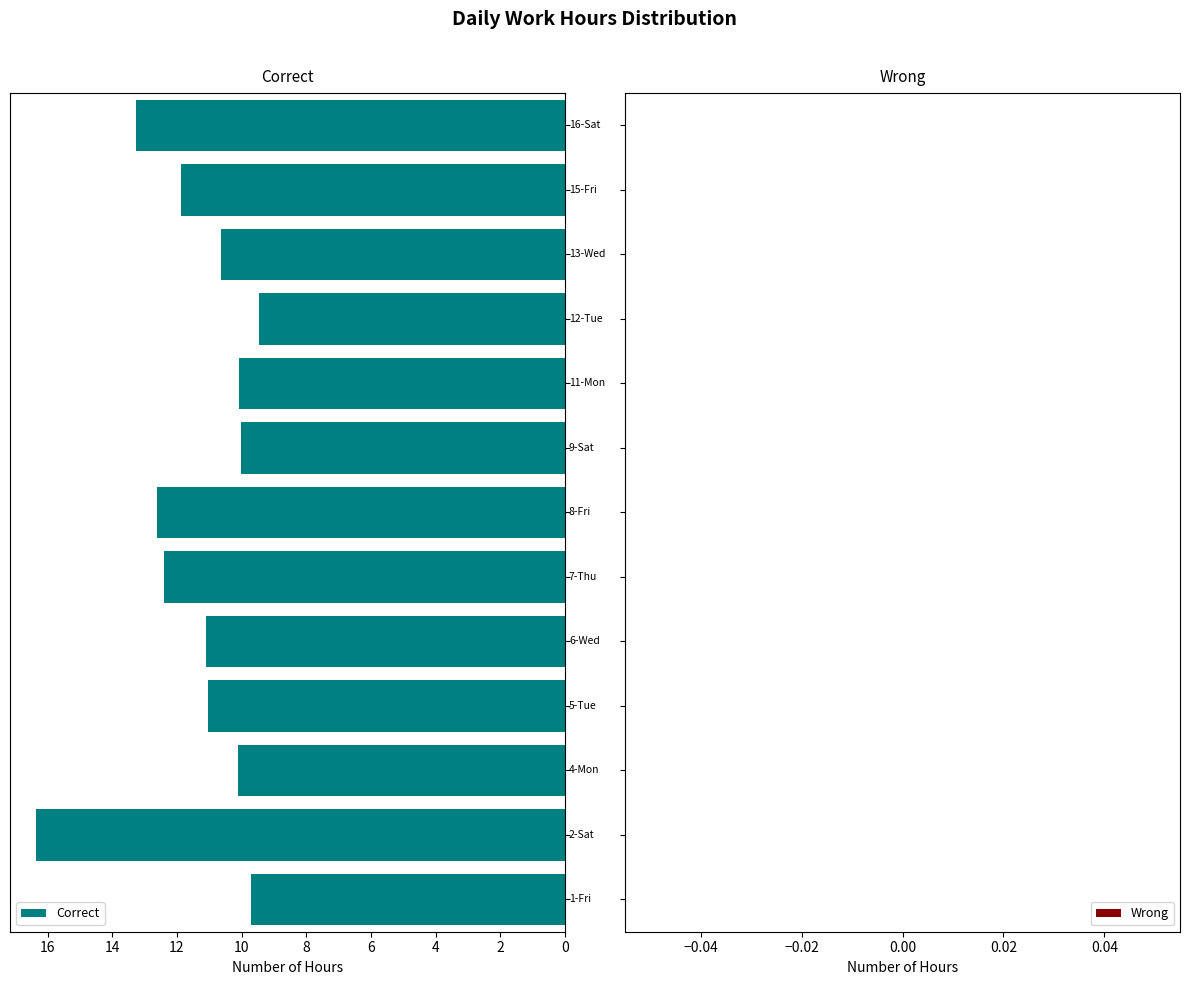

What is the greatest value displayed?

16.4